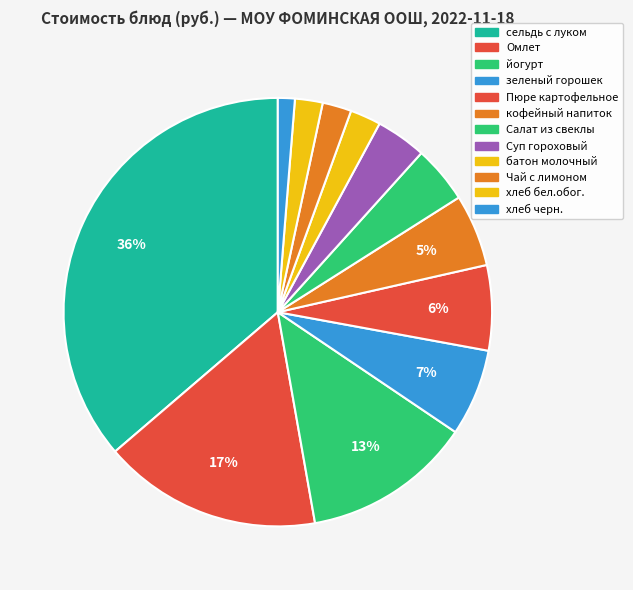

What is the total percentage of Салат из свеклы and Чай с лимоном?

6.5%